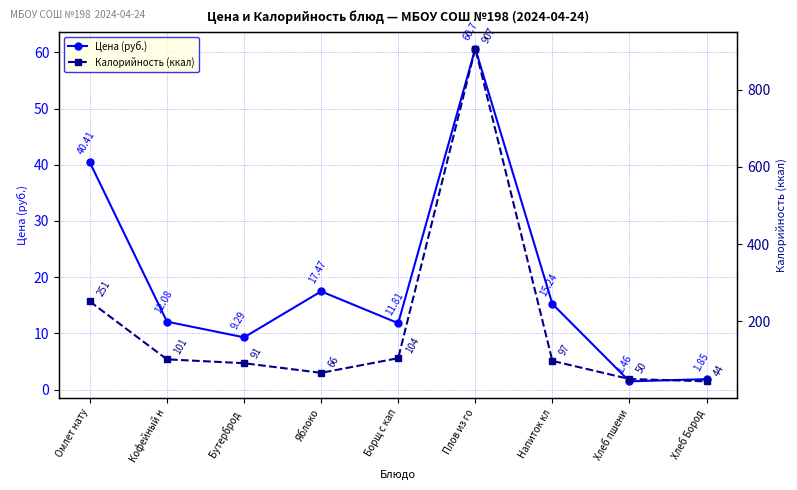

Where does the Цена (руб.) series first go above 12?

Омлет нату